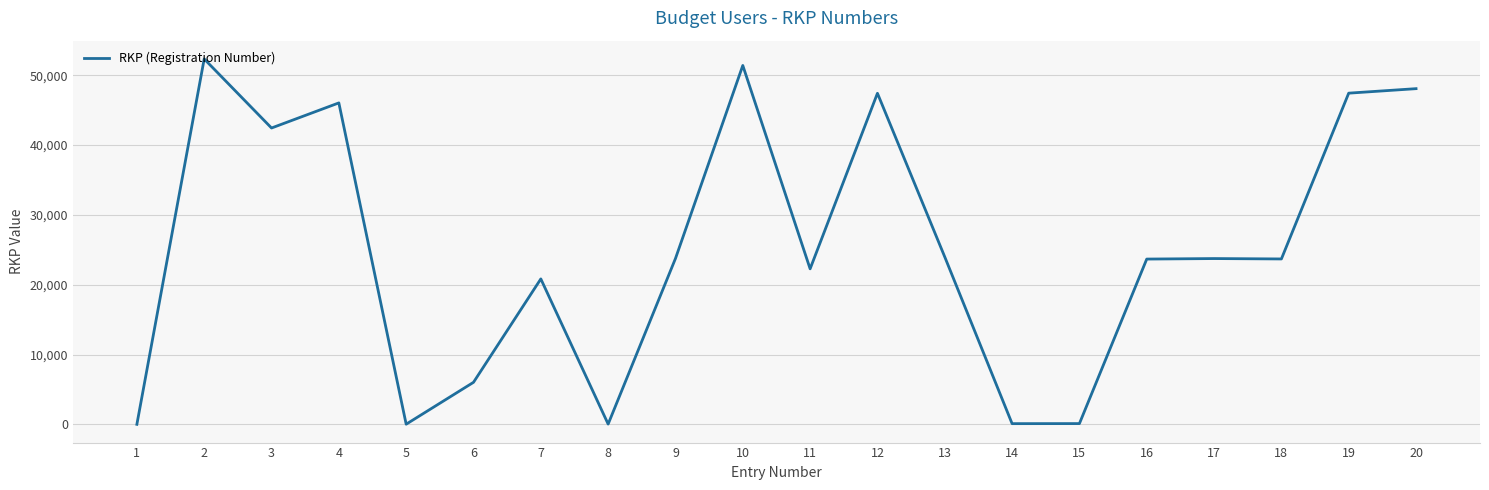

How many series are shown in this chart?

1